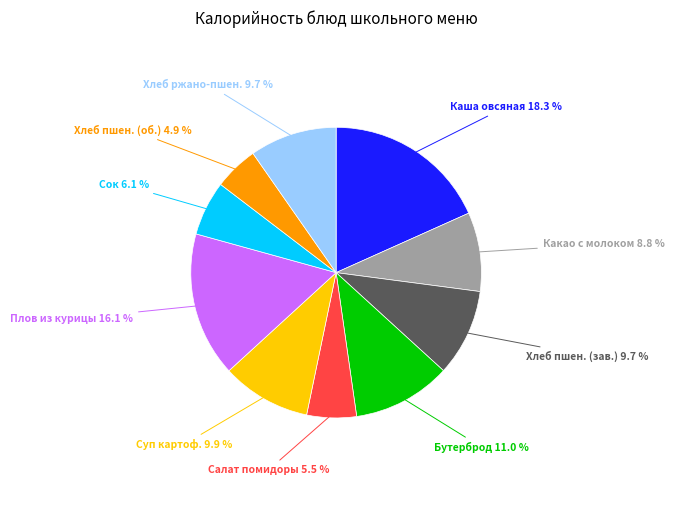

Does any single category account for the majority?

No